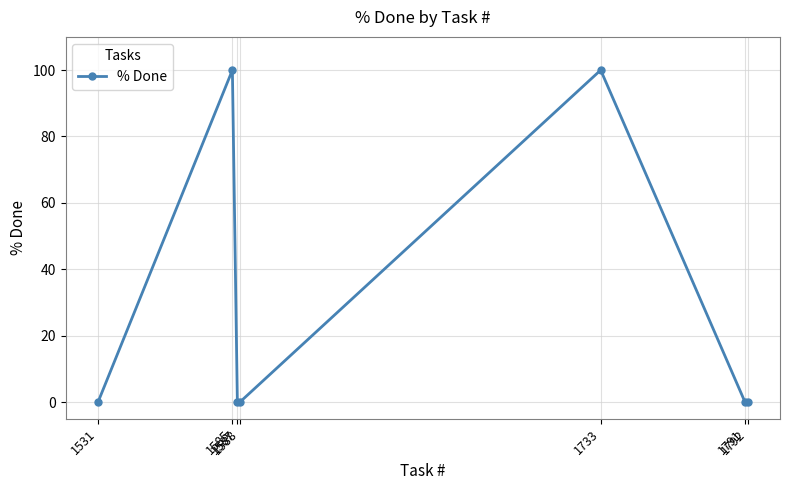

Rank the categories by value from highest to lowest.

1733, 1585, 1792, 1791, 1588, 1587, 1531